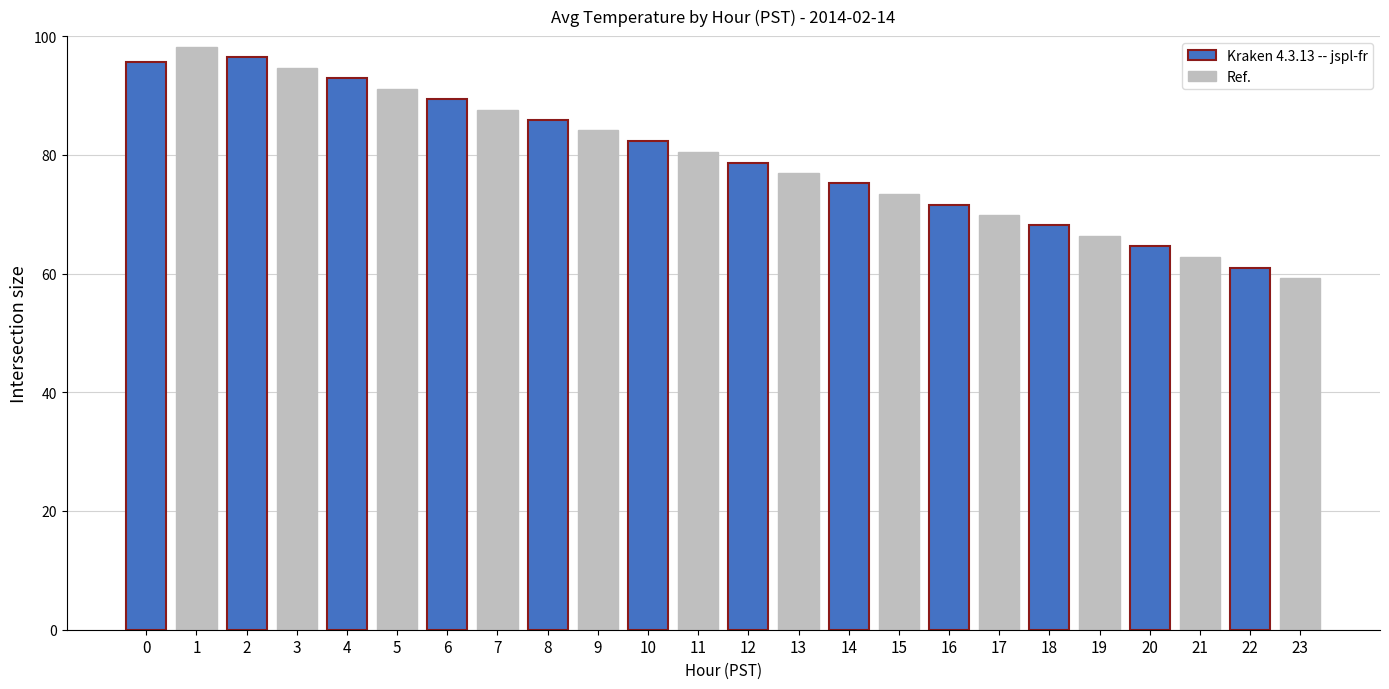

What is the sum of all Ref. values?

944.8